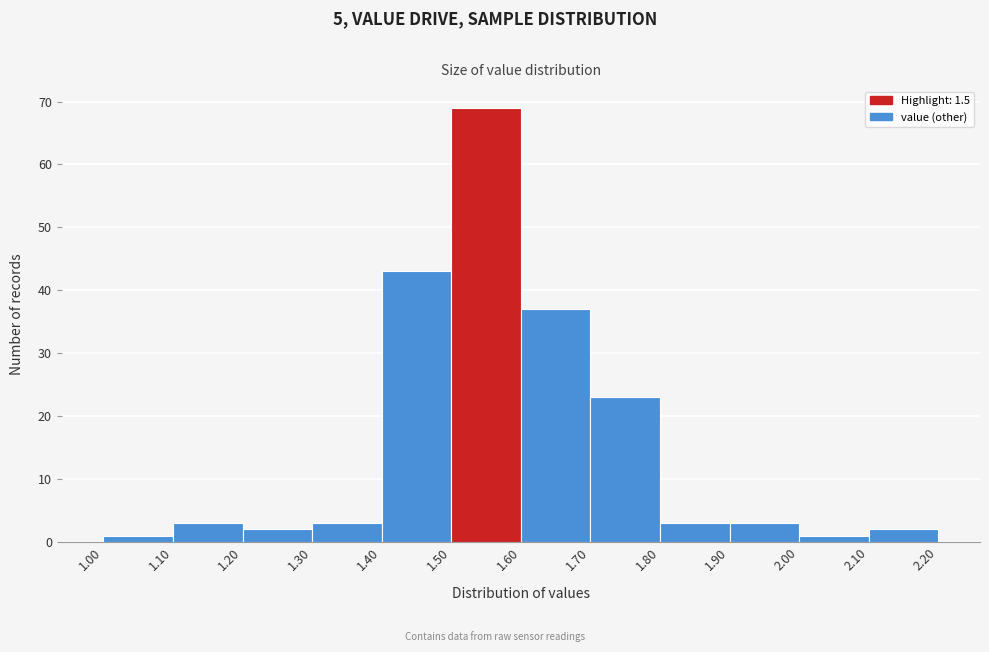

Over which range of the x-axis is the bar tallest?

1.50 to 1.60